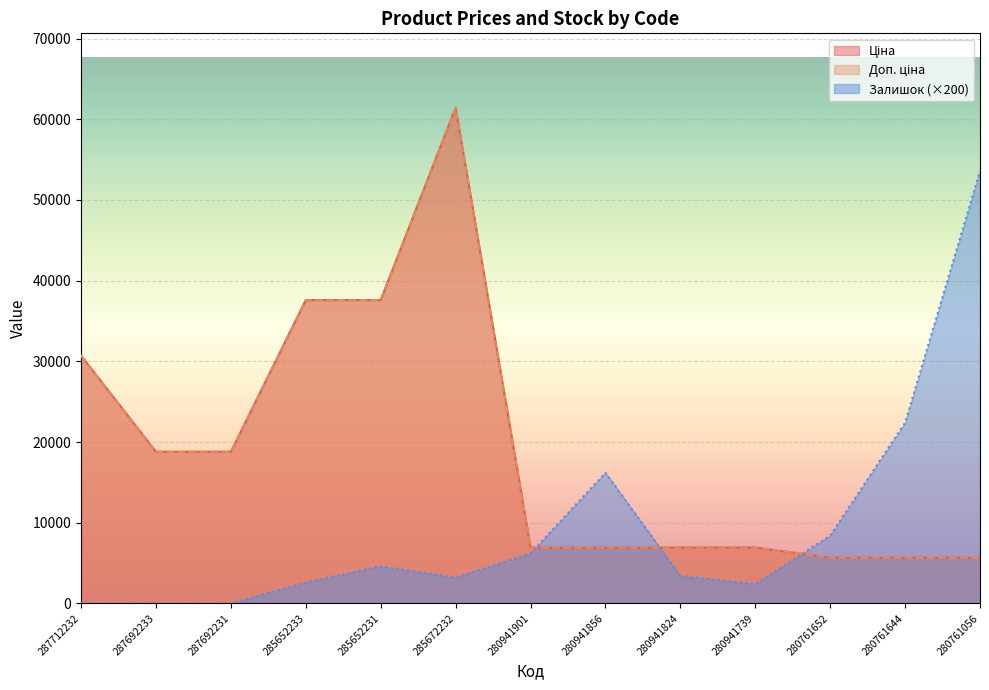

Reading left to right, extract all data points from this chart.

Ціна: 30717.1	18796.8	18796.8	37593.6	37593.6	61434.3	6925.7	6925.7	6925.7	6925.7	5673.8	5673.8	5673.8
Доп. ціна: 30717.1	18796.8	18796.8	37593.6	37593.6	61434.3	6925.7	6925.7	6925.7	6925.7	5673.8	5673.8	5673.8
Залишок: 0.0	0.0	0.0	2600.0	4600.0	3200.0	6200.0	16200.0	3400.0	2400.0	8400.0	22400.0	53600.0